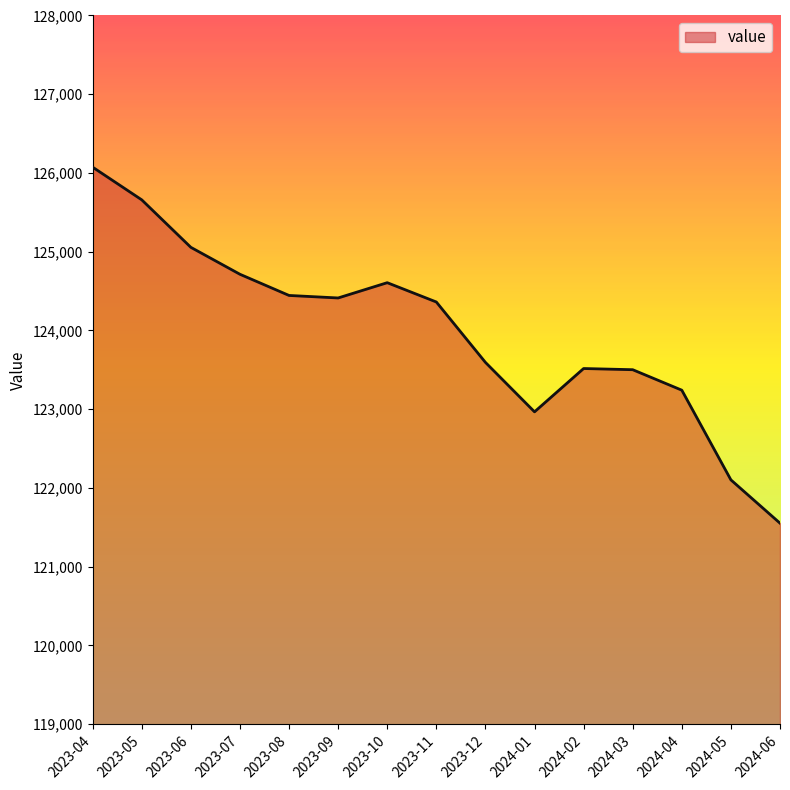

True or false: the data shows 202992 at 2023-06.

False